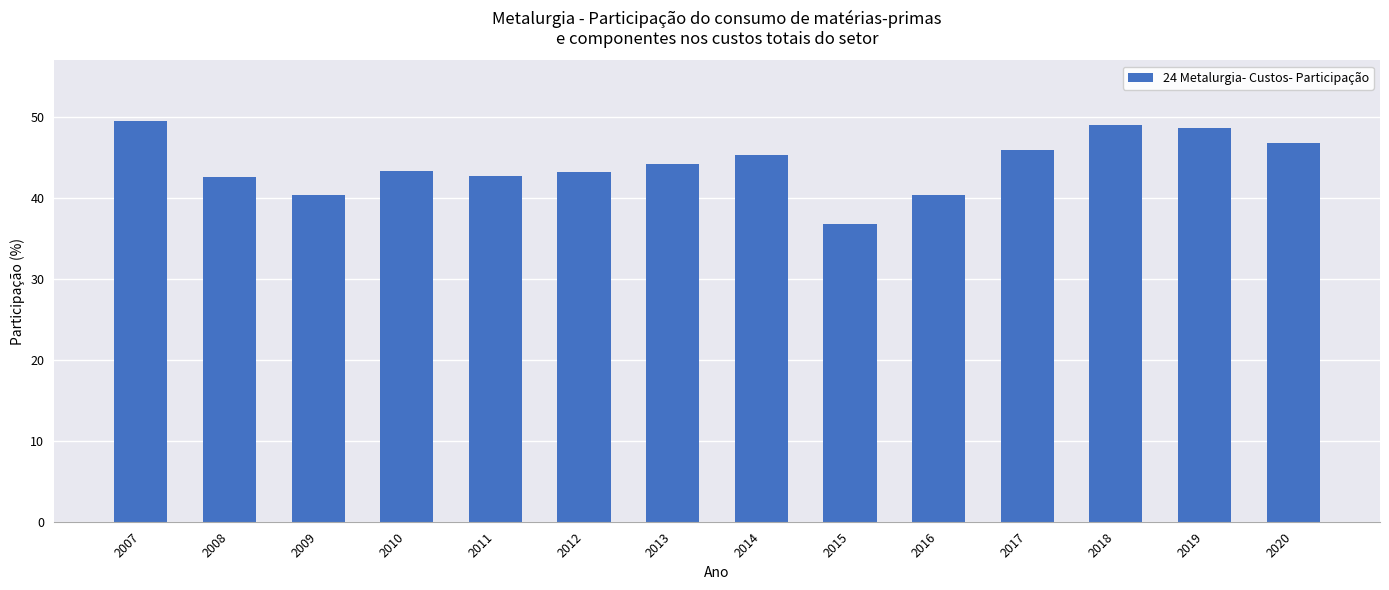

True or false: the data shows 17.7 at 2014.

False